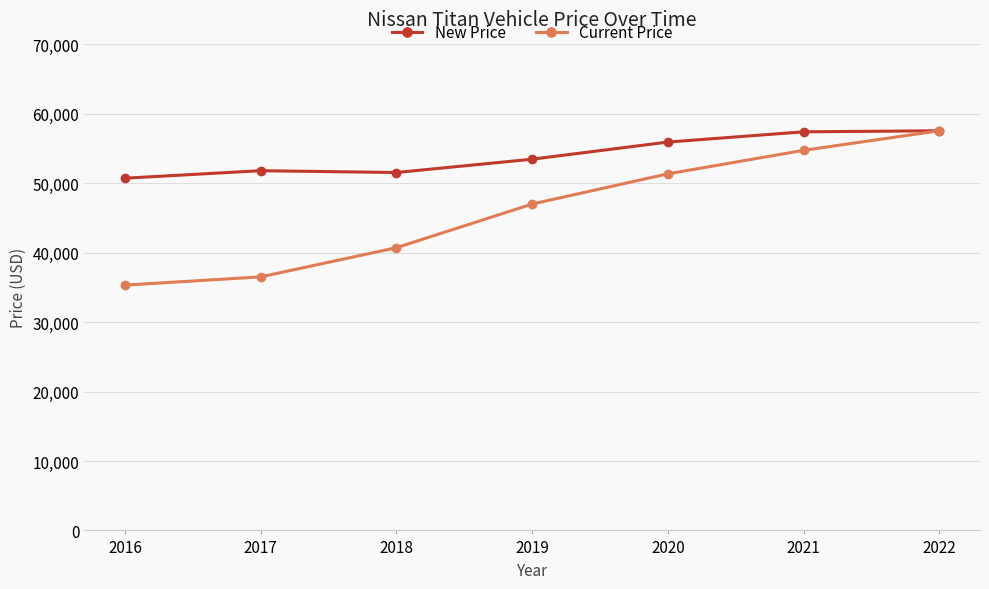

Where is the first local maximum for New Price?

2017